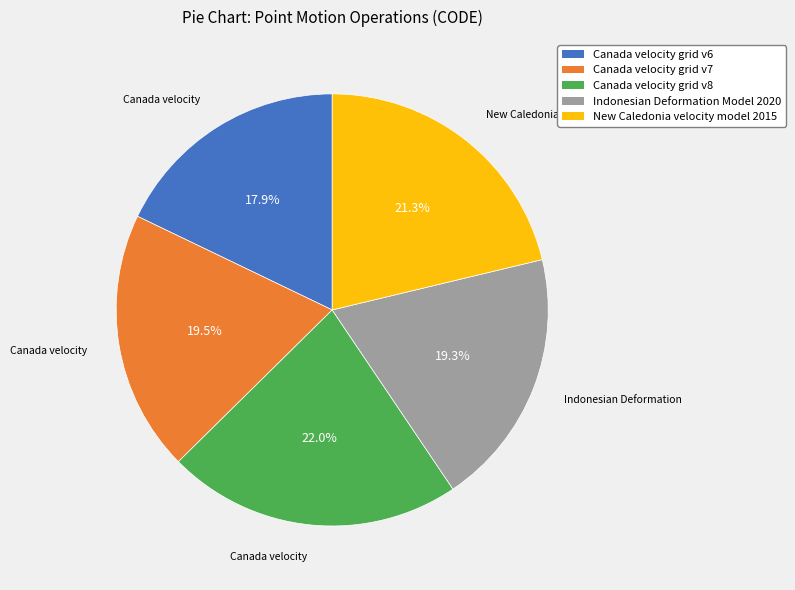

Approximately how many times larger is the value at Canada velocity grid v8 compared to Indonesian Deformation Model 2020?

1.1